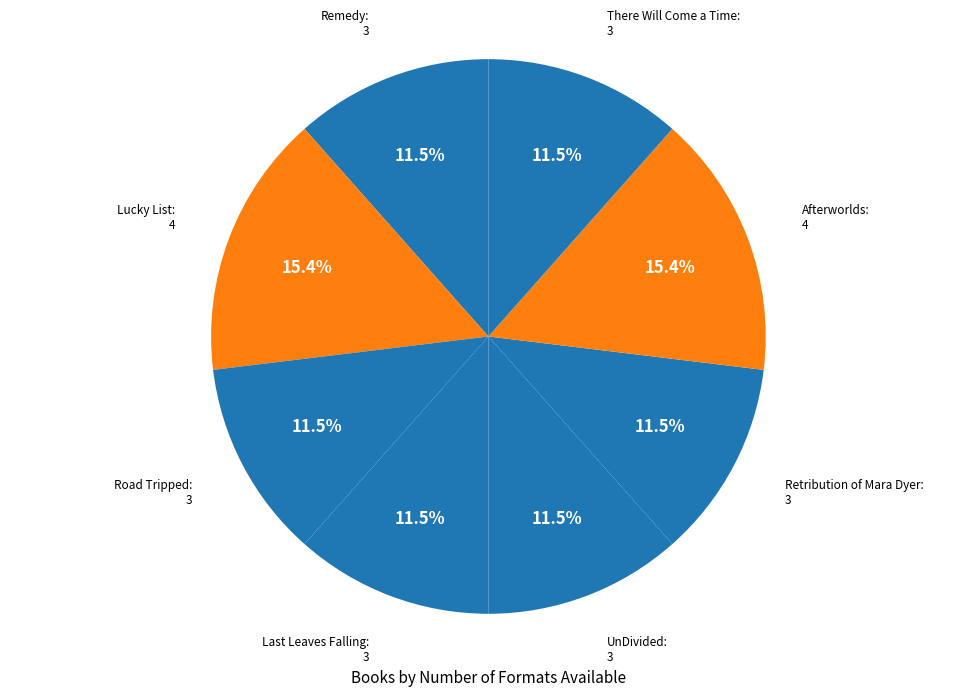

Is there a majority slice in this chart?

No